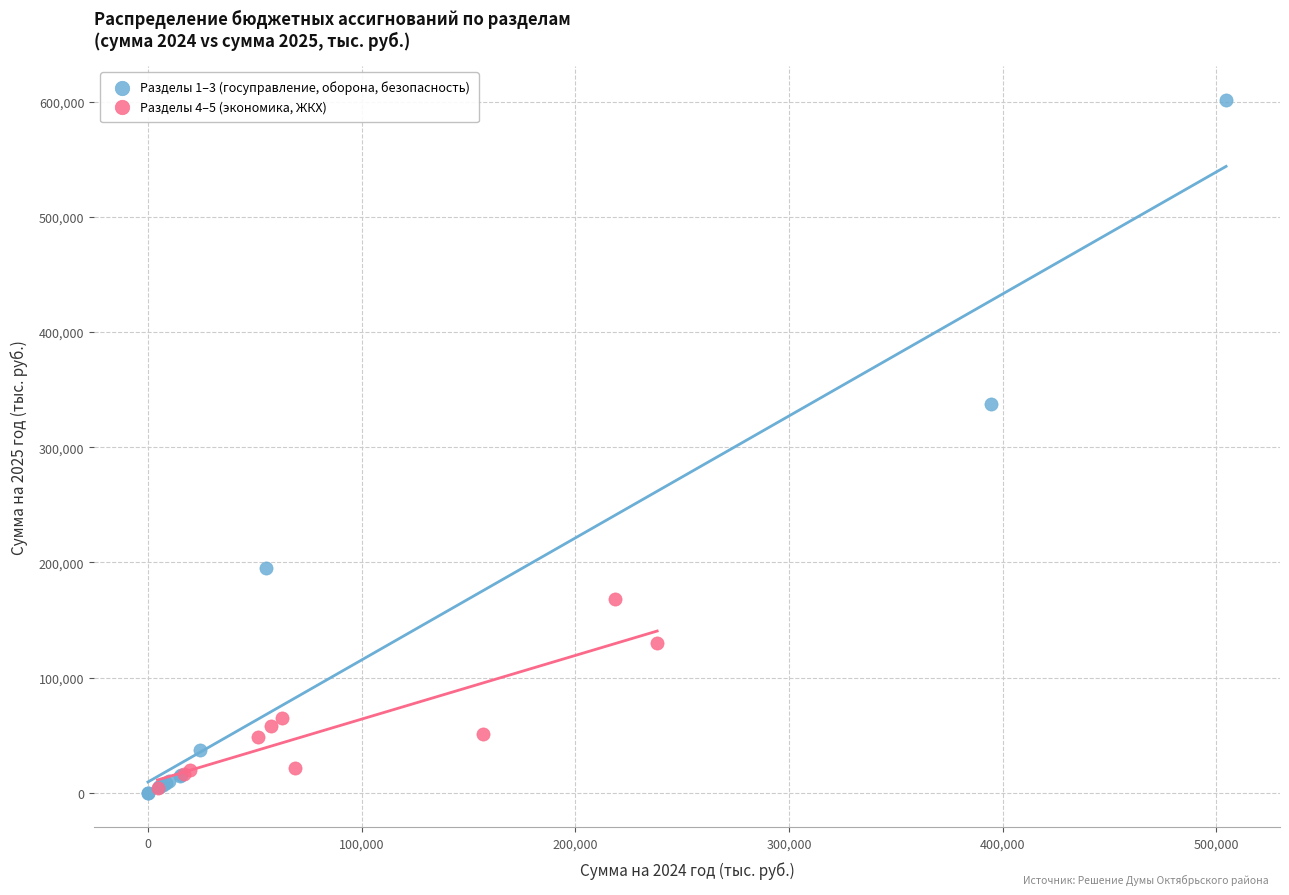

Which series contains the highest Y value?

Разделы 1–3 (госуправление, оборона, безопасность)